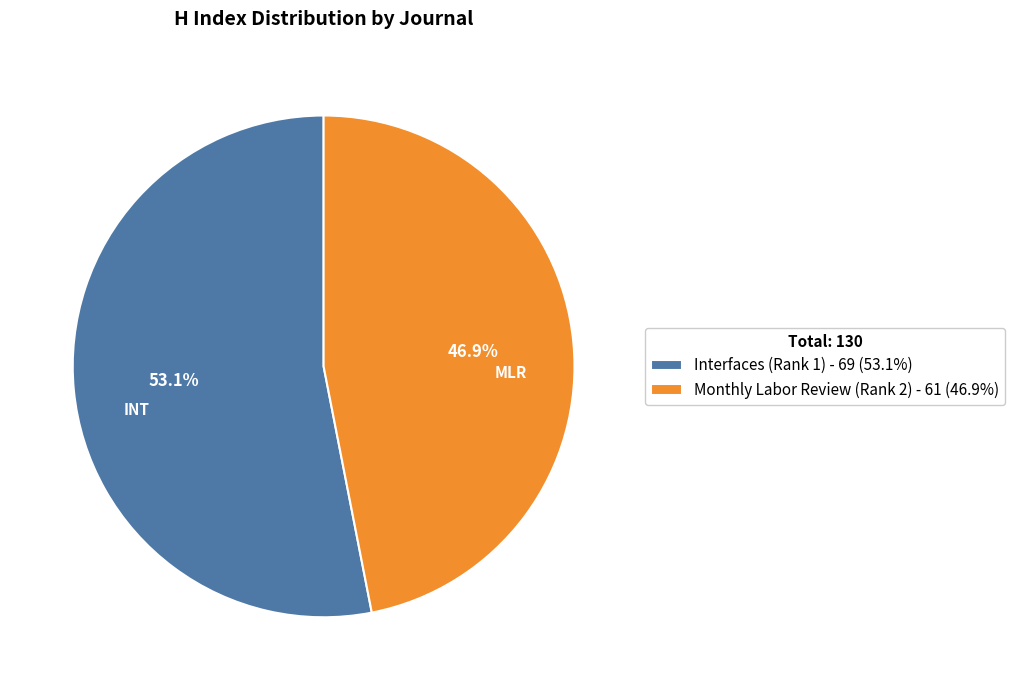

To the nearest percent, what is the difference between the largest and smallest slice percentages?

6%